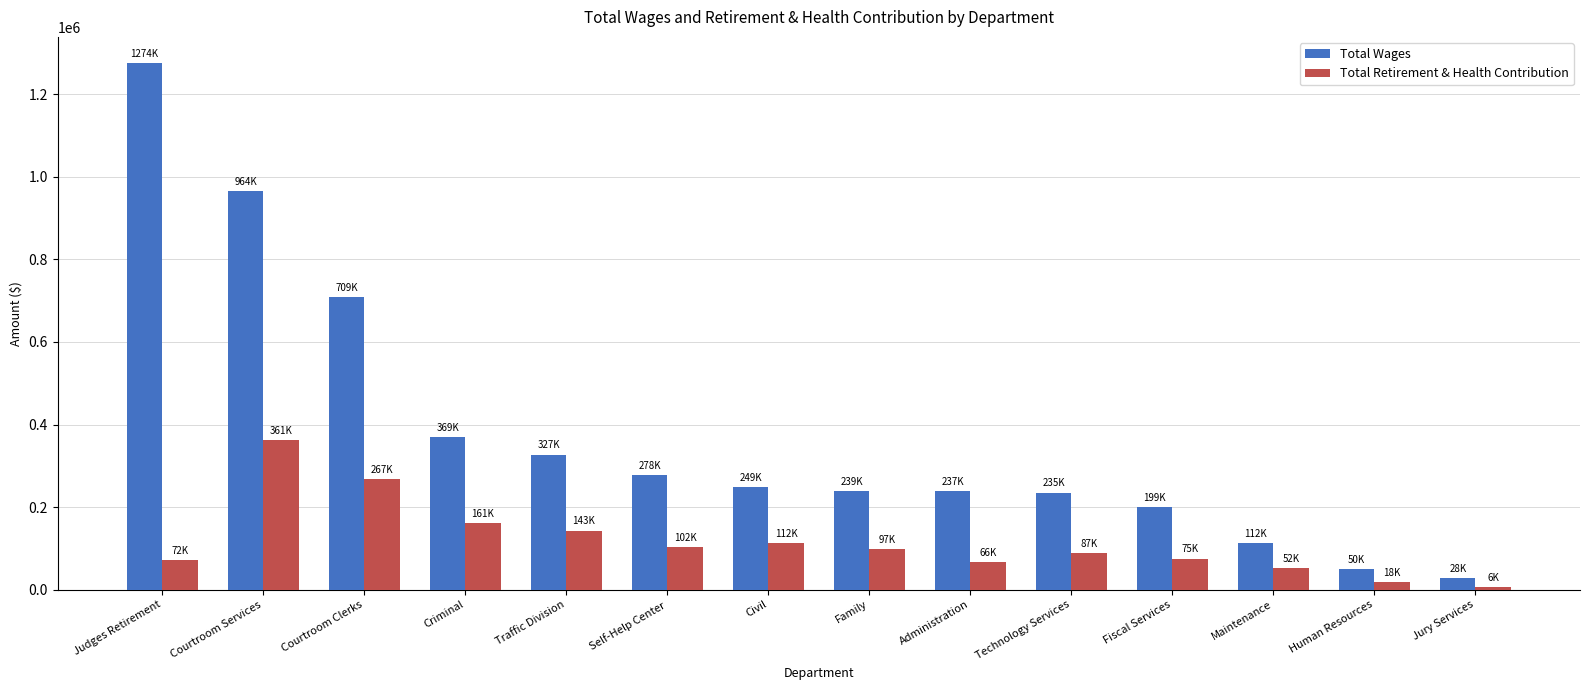

Which category has the lowest value across all series?

Jury Services